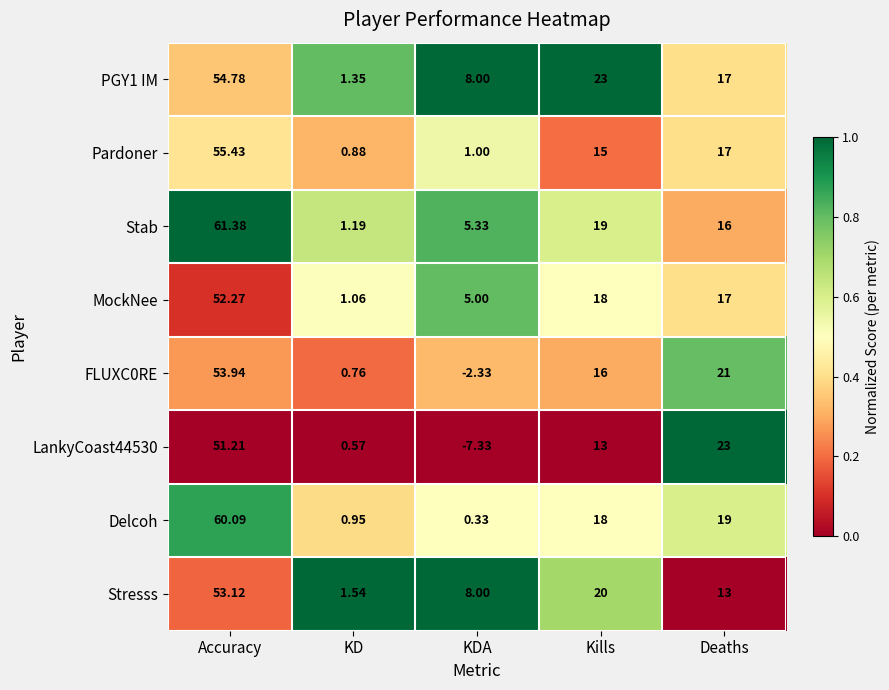

Rank the categories by Stab value from lowest to highest.

KD, KDA, Deaths, Kills, Accuracy